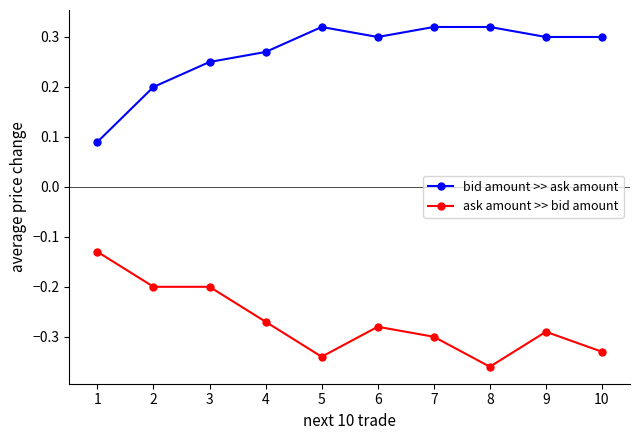

True or false: bid amount >> ask amount has a value of 0.2 at 3.

True